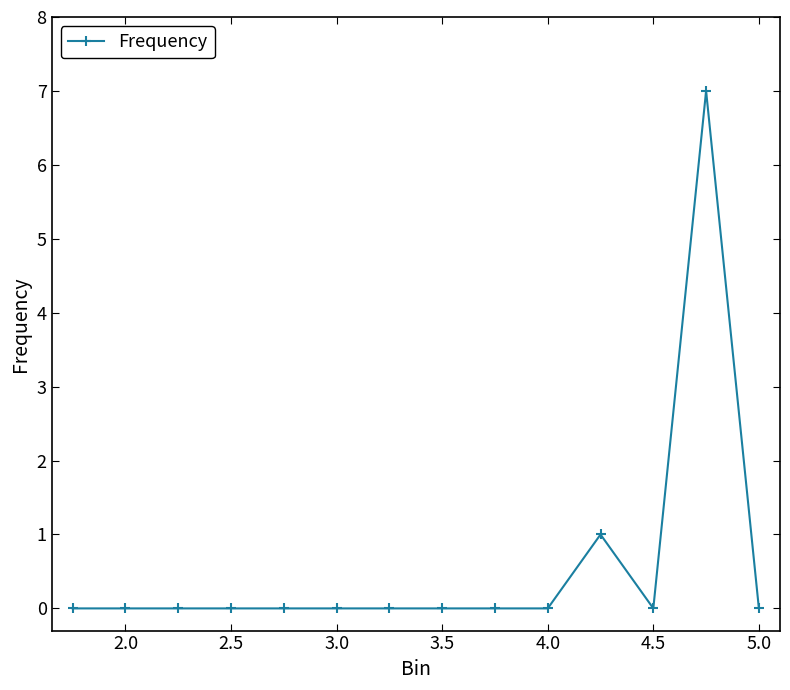

Count the number of data series in this chart.

1